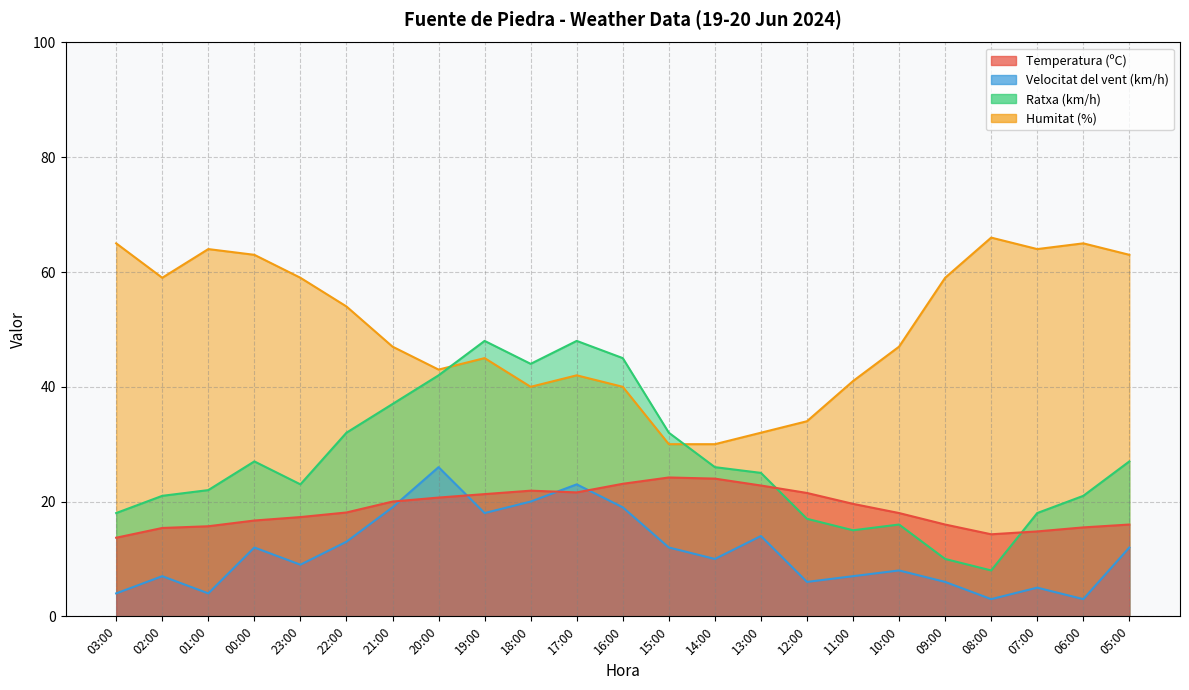

In Velocitat del vent (km/h), how many points are lower than both neighbors (excluding endpoints)?

7